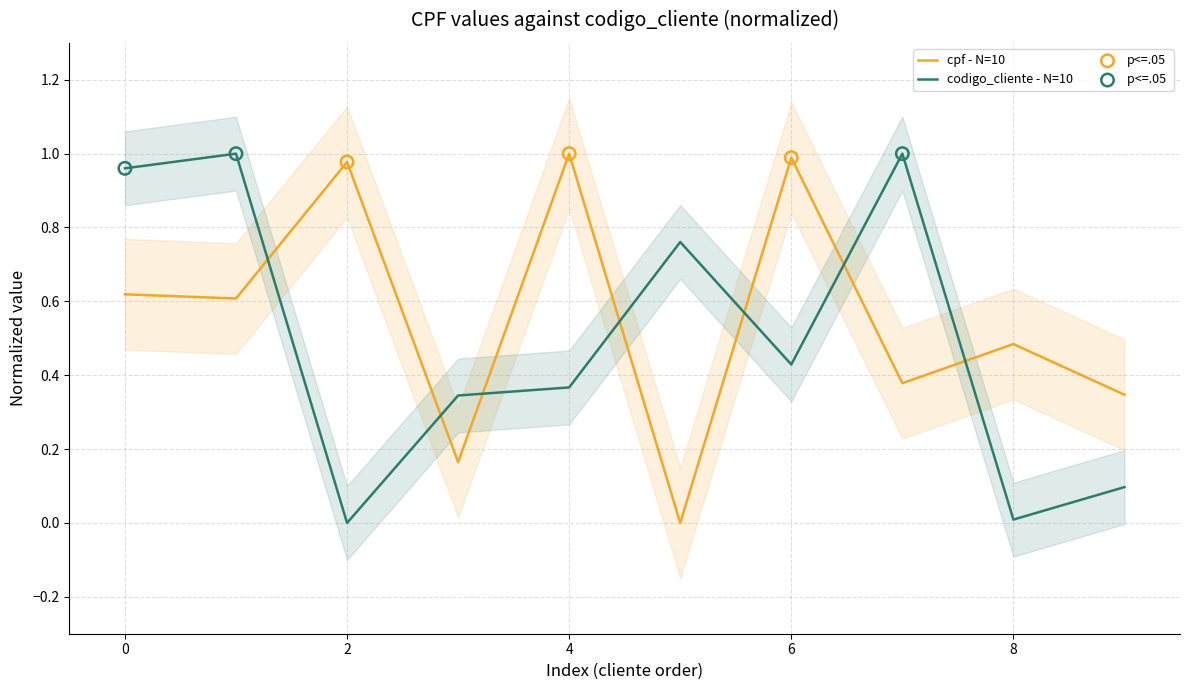

Which series has the widest spread of Y values?

codigo_cliente